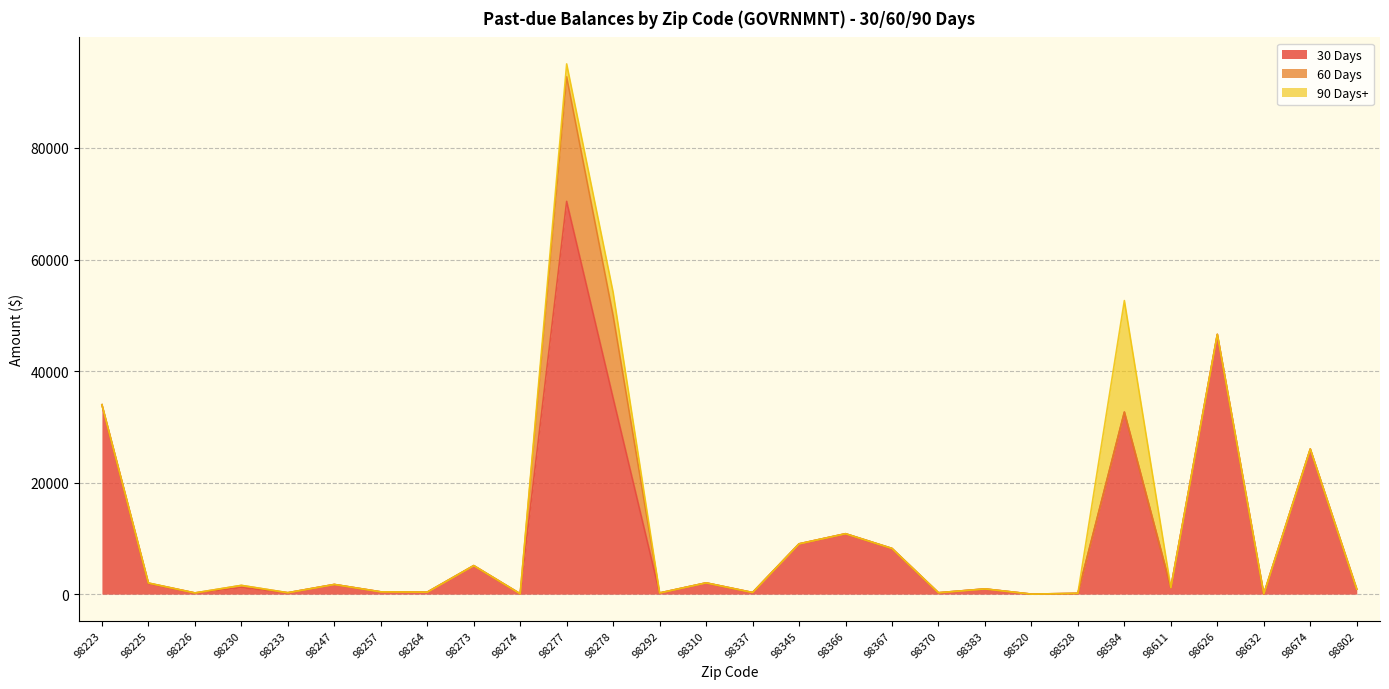

What is the sum of all 60 Days values?

37585.9